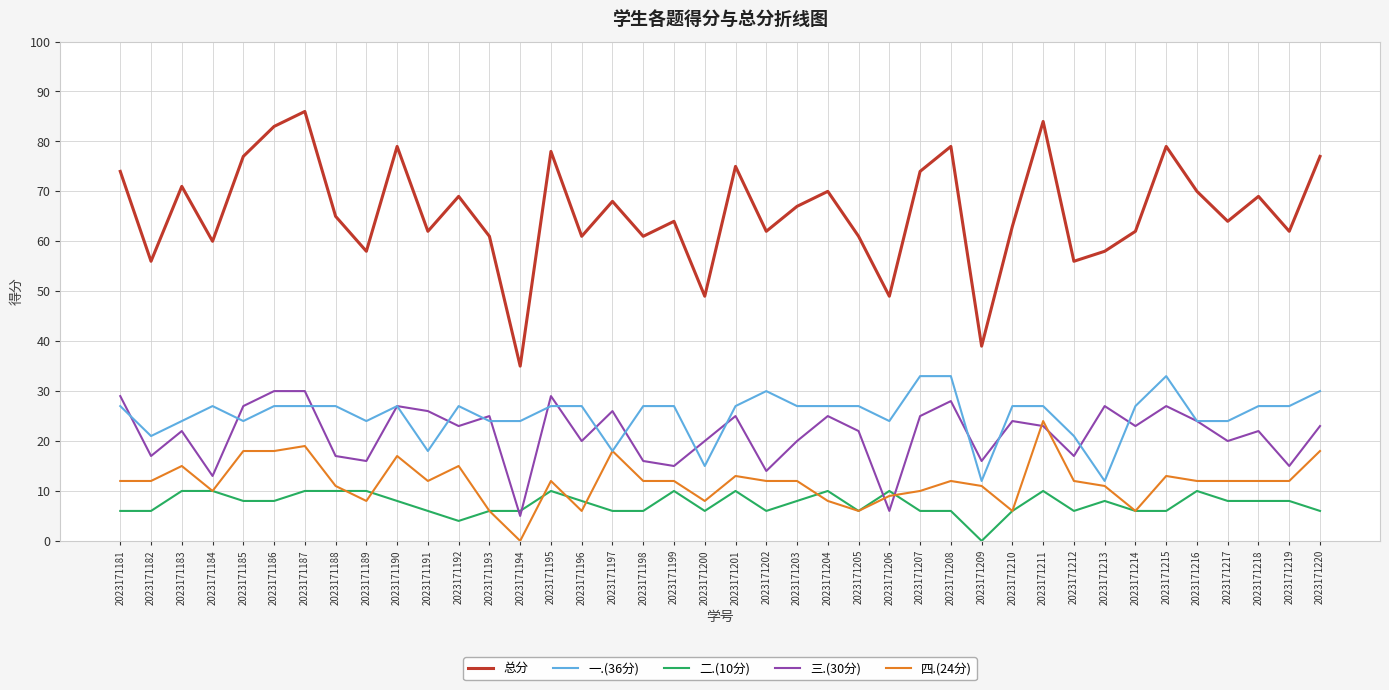

The value of 一.(36分) at 2023171213 is 20. True or false?

False